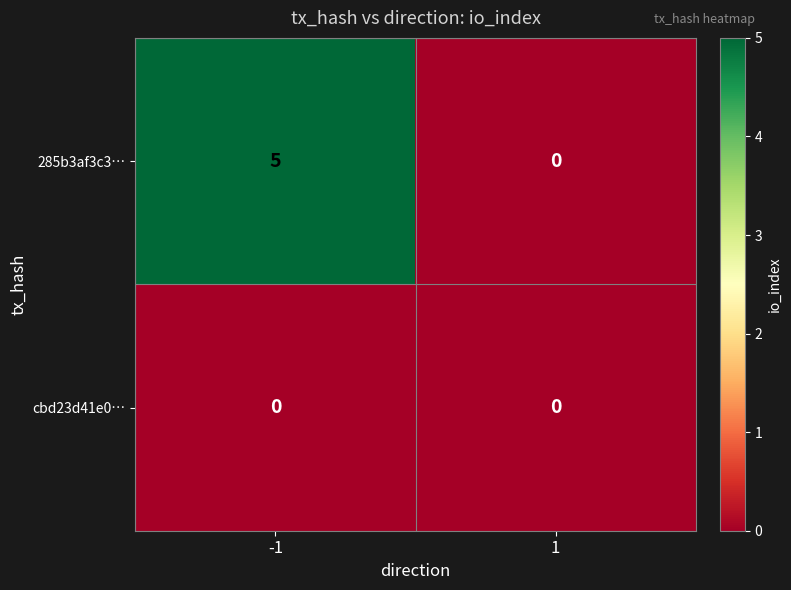

What is the approximate value of 285b3af3c3… at -1?

5